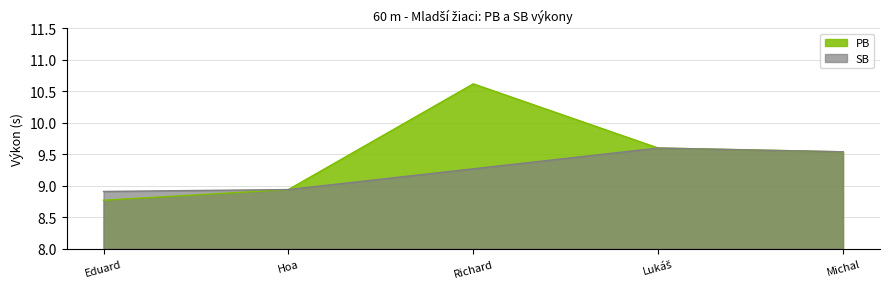

Rank the series by their maximum value, from lowest to highest.

SB, PB